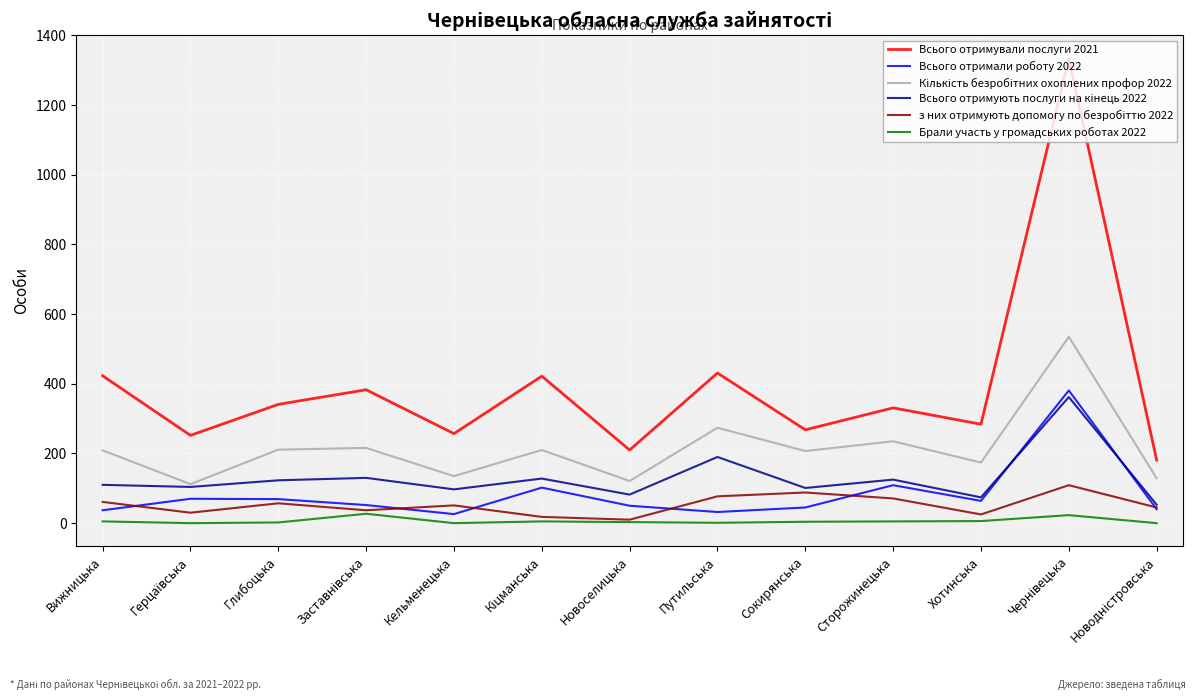

Which series has the largest total across all categories?

Всього отримували послуги 2021